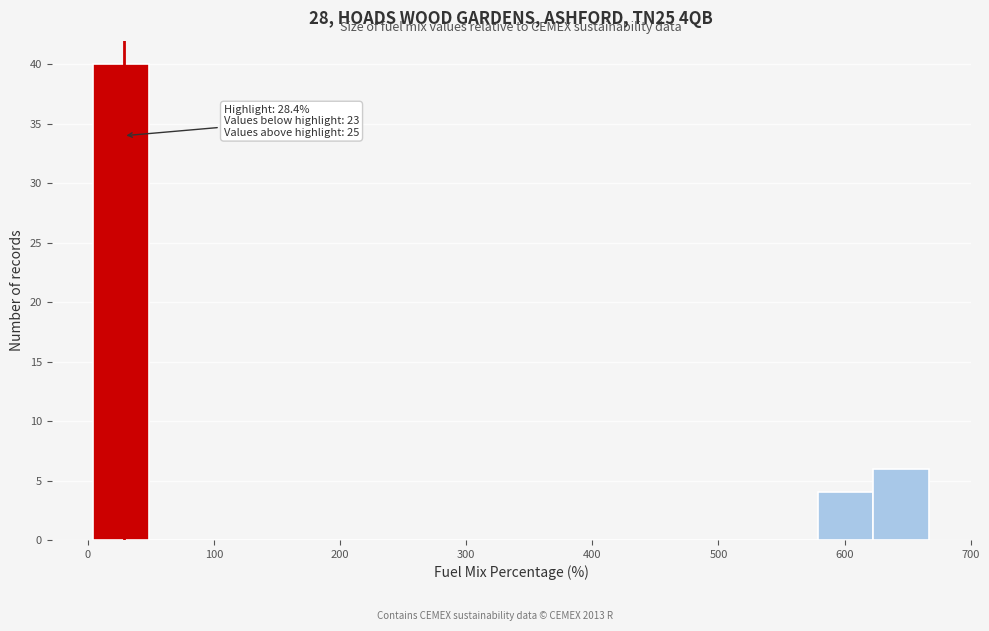

Which range on the x-axis has the tallest bar?

0 to 50